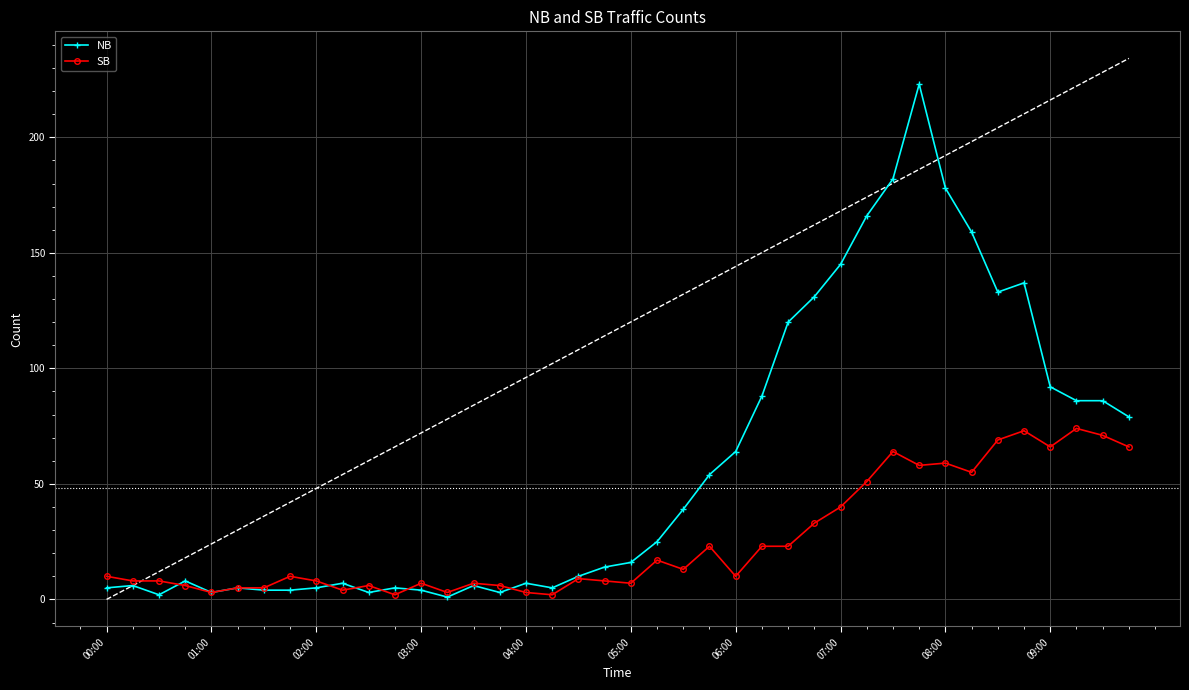

How many categories are shown in the chart?

40